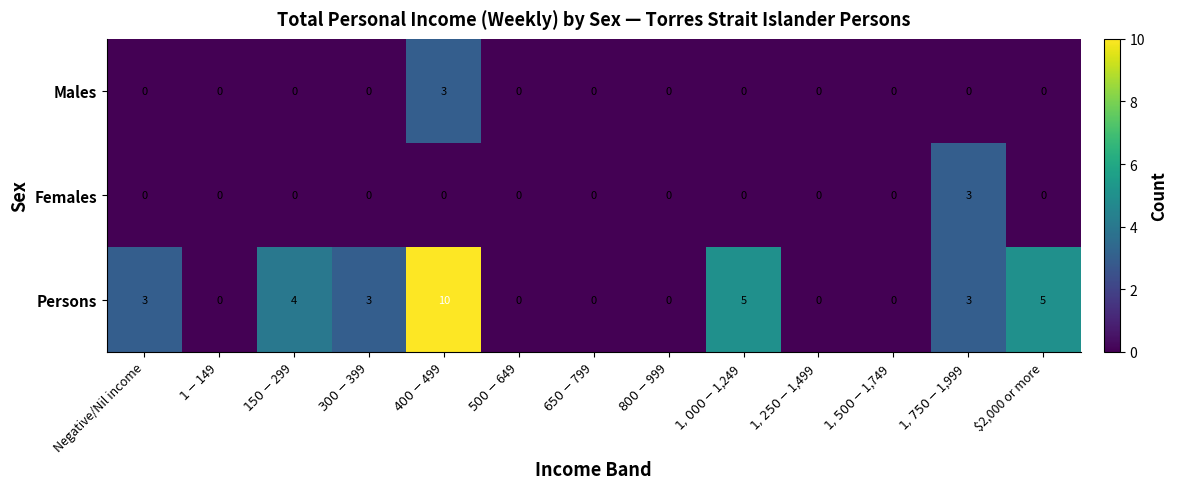

Which series has the largest range (max minus min)?

Persons